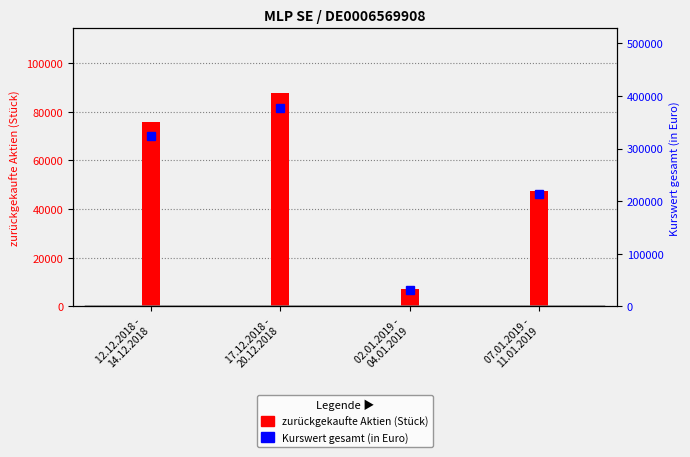

Which series has the largest total across all categories?

Kurswert gesamt (in Euro)